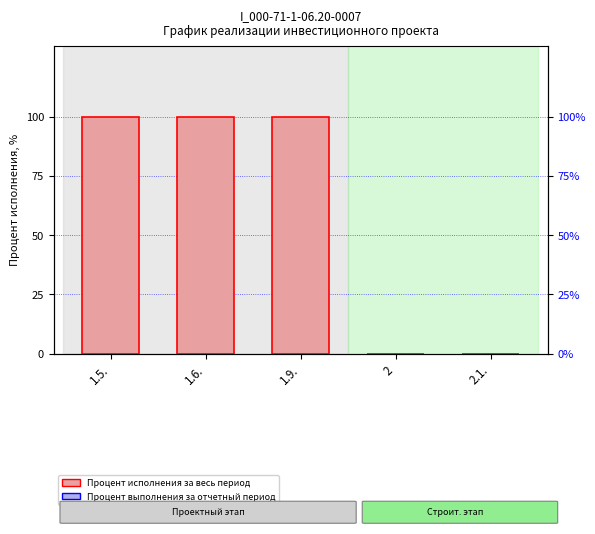

Reading right to left, what are all the values shown in this chart?

Процент исполнения за весь период: 2.1.=0	2=0	1.9.=100	1.6.=100	1.5.=100
Процент выполнения за отчетный период: 2.1.=0	2=0	1.9.=0	1.6.=0	1.5.=0